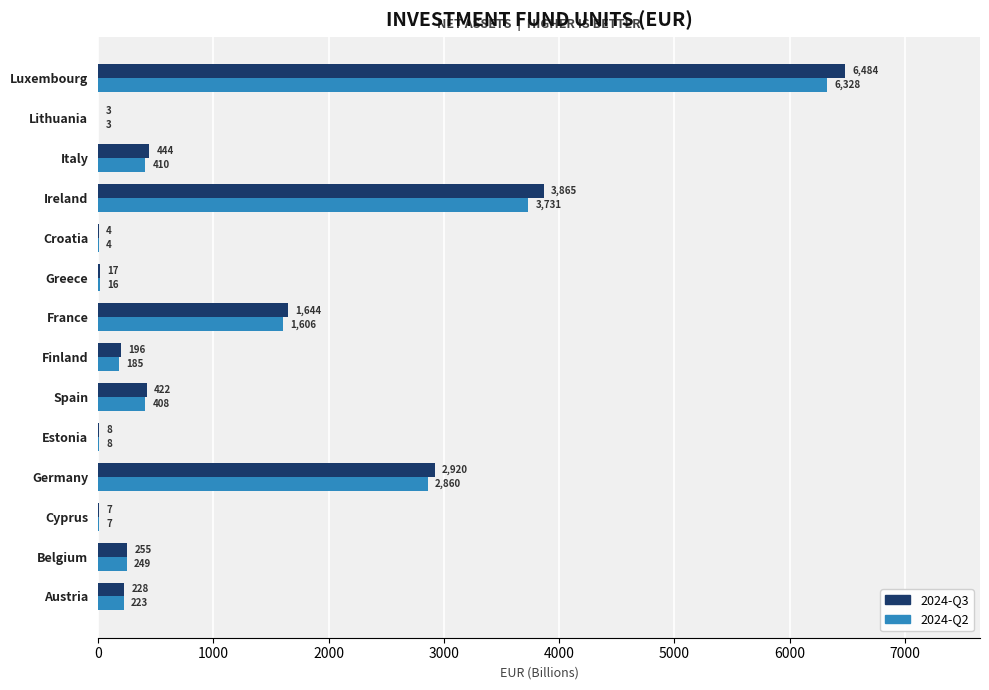

What is the greatest value displayed?

6484.4